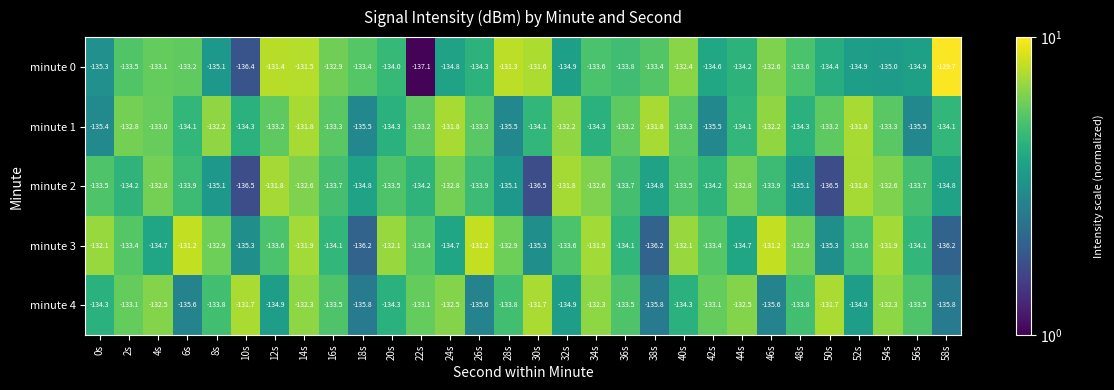

What is the spread (max minus min) of values at 36s?

0.9